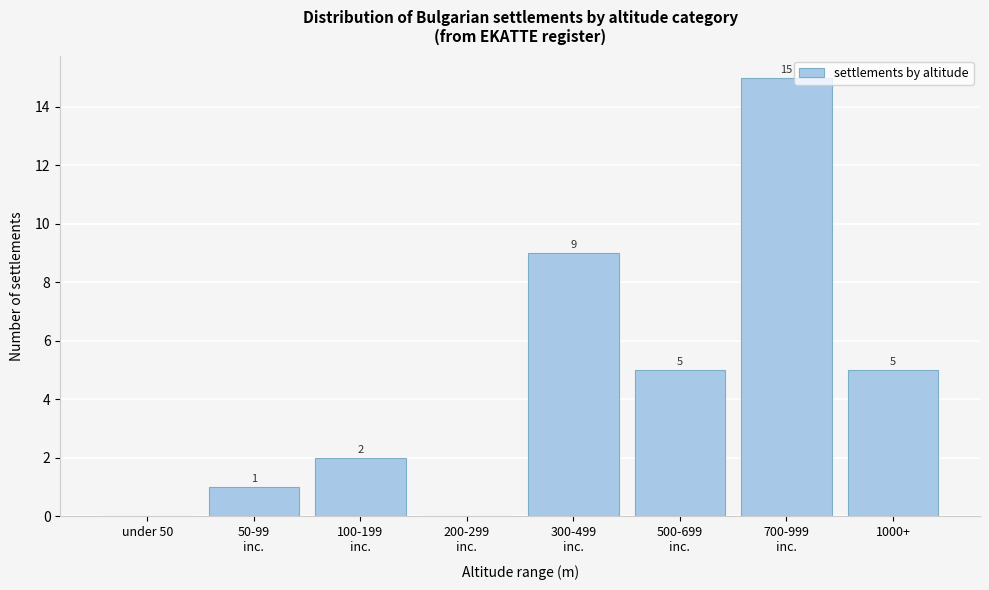

The chart shows a value of 5 at 1000+. True or false?

True